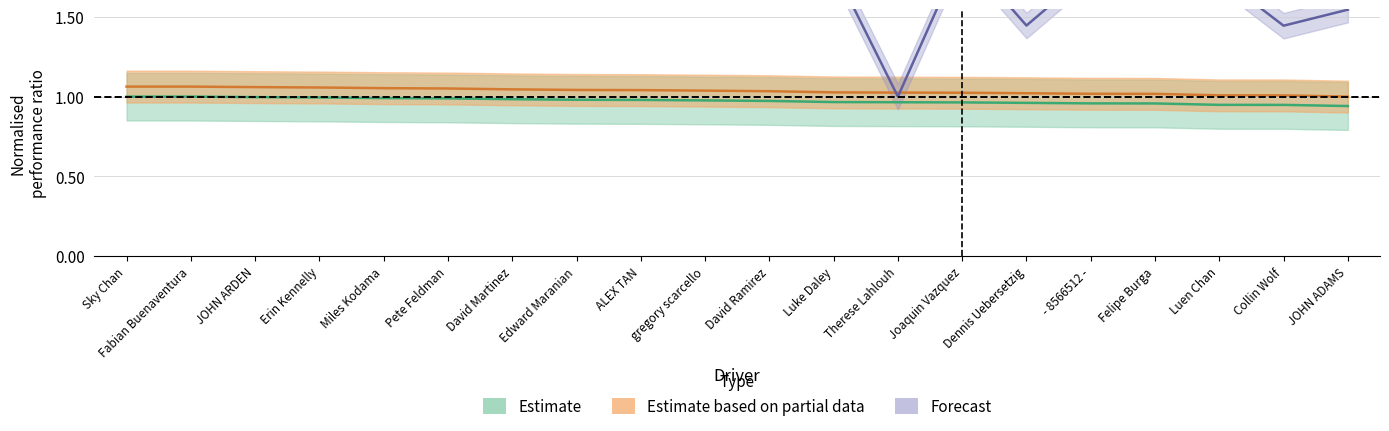

How many lines are shown in the chart?

3